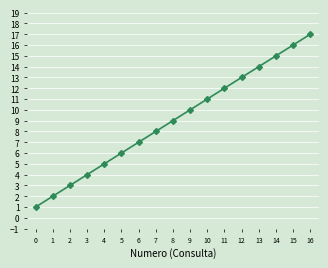

Where is the data nearest to the value 9?

8